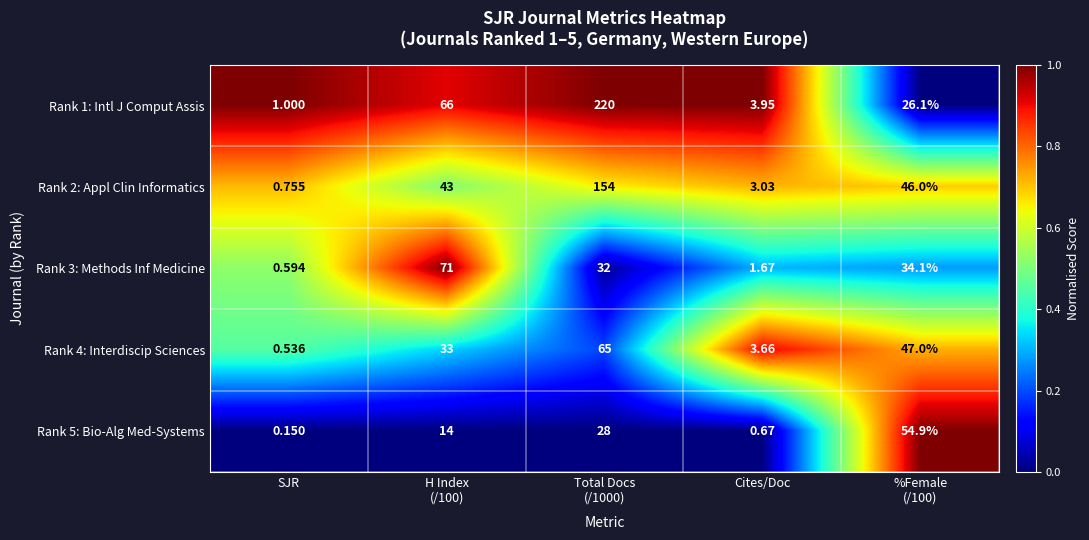

Which category has the lowest value in the Rank 4: Interdiscip Sciences series?

SJR